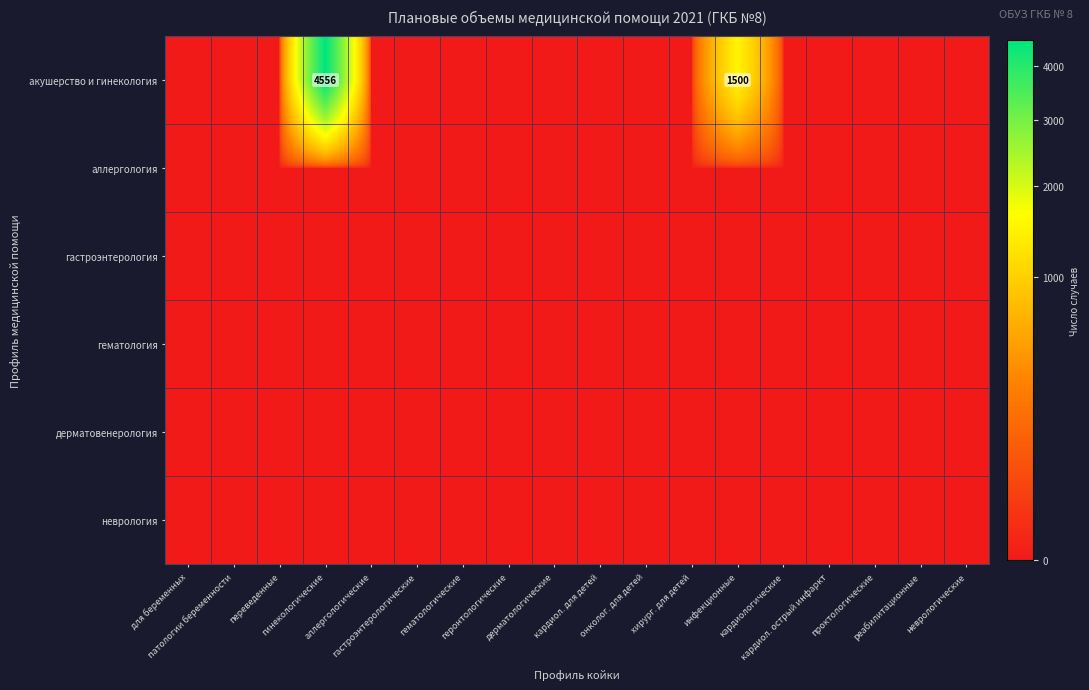

Count the number of categories in the chart.

18